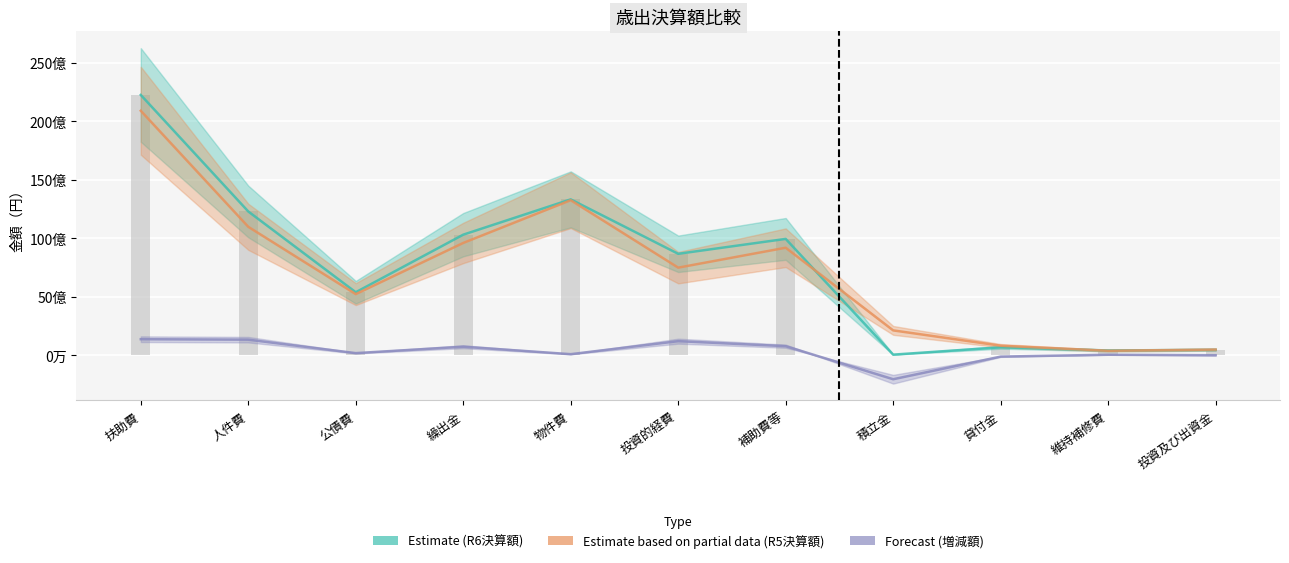

Are the bars horizontal?

No